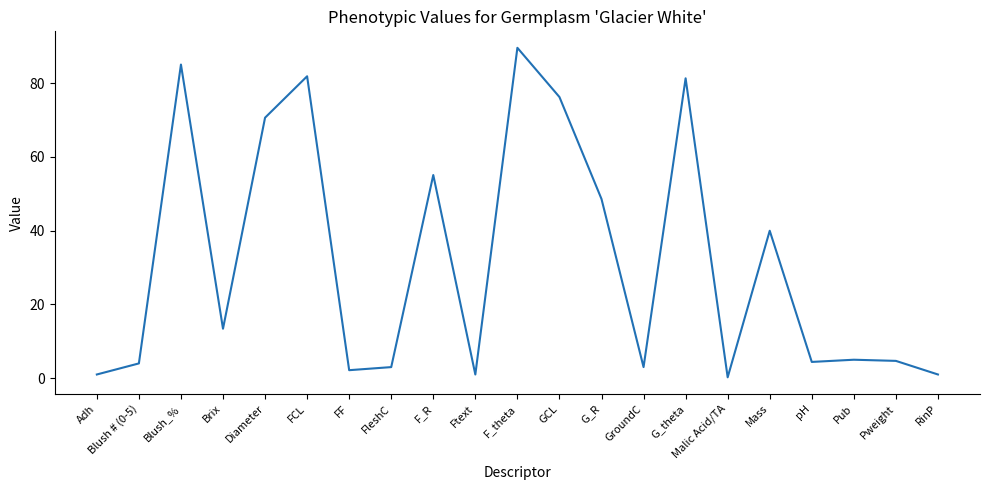

The chart shows a value of 70.6 at Diameter. True or false?

True